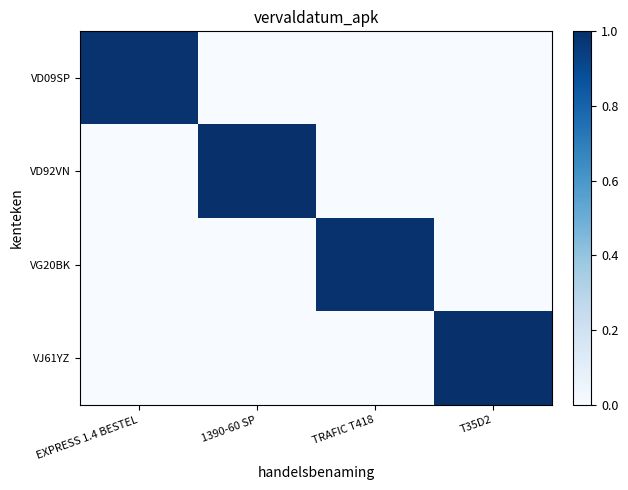

Reading left to right, transcribe all the data shown in this chart.

VD09SP: EXPRESS 1.4 BESTEL=1.0	1390-60 SP=0.0	TRAFIC T418=0.0	T35D2=0.0
VD92VN: EXPRESS 1.4 BESTEL=0.0	1390-60 SP=1.0	TRAFIC T418=0.0	T35D2=0.0
VG20BK: EXPRESS 1.4 BESTEL=0.0	1390-60 SP=0.0	TRAFIC T418=1.0	T35D2=0.0
VJ61YZ: EXPRESS 1.4 BESTEL=0.0	1390-60 SP=0.0	TRAFIC T418=0.0	T35D2=1.0